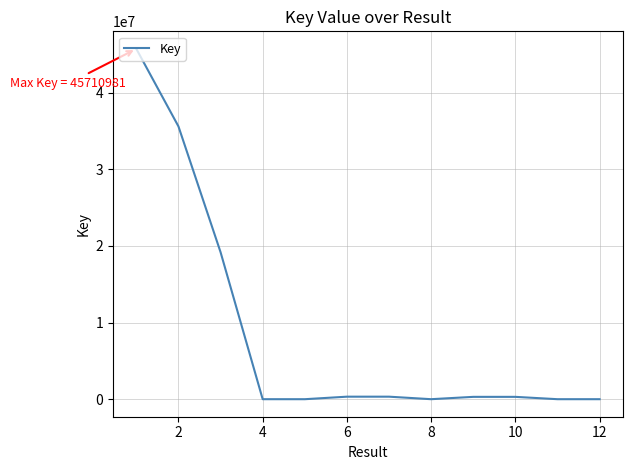

What is the difference between the second highest and second lowest values?

35589004